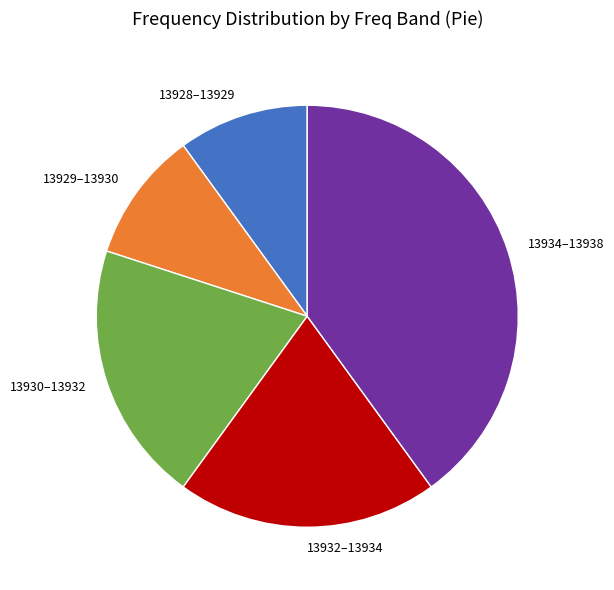

Is the sum of 13928–13929 and 13929–13930 greater than half?

No